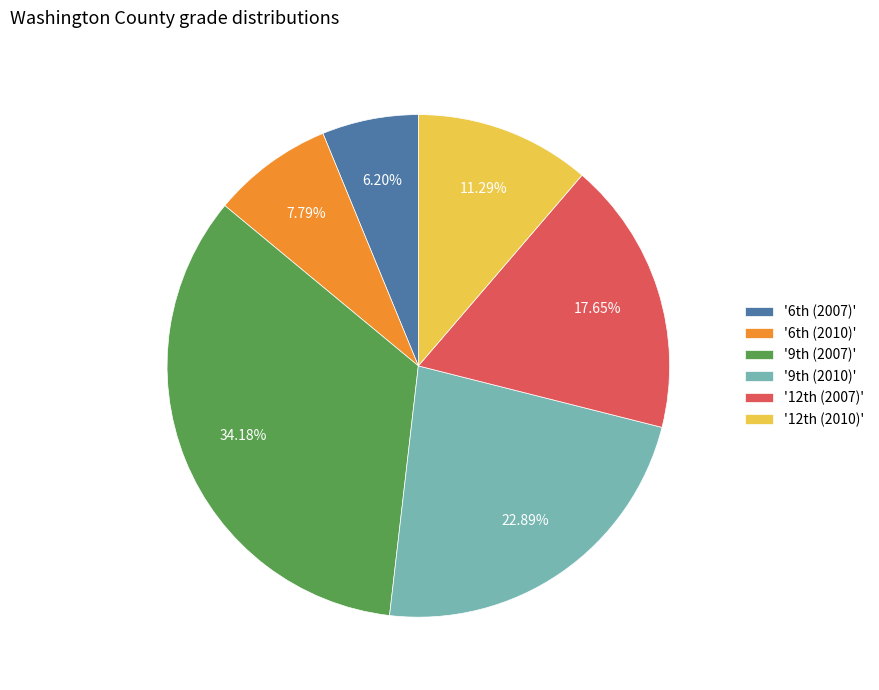

Which slice is the smallest?

'6th (2007)'